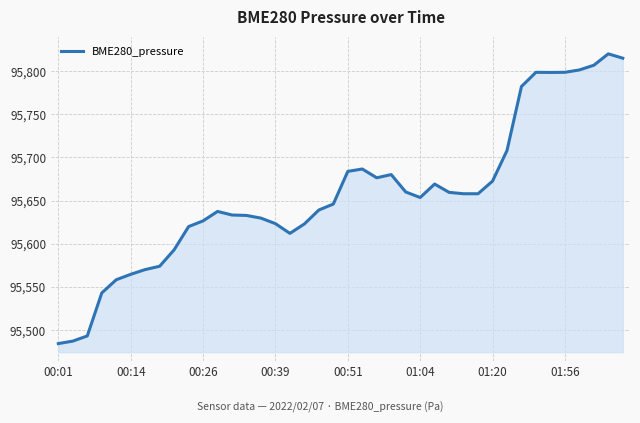

What is the minimum value shown in the chart?

95484.2